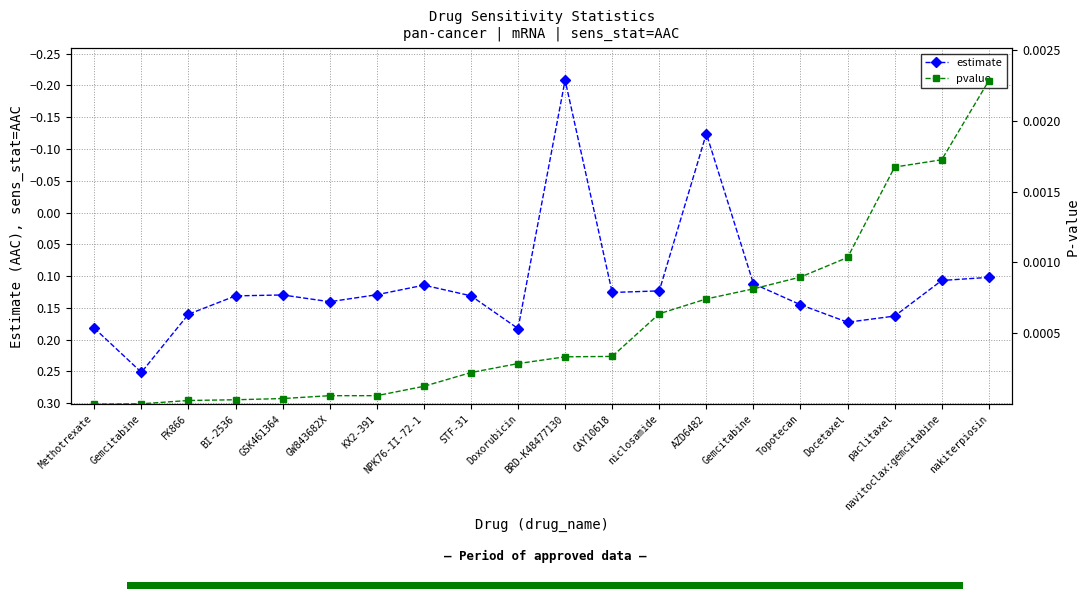

Reading left to right, what are all the values shown in this chart?

estimate: Methotrexate=0.2	Gemcitabine=0.3	FK866=0.2	BI-2536=0.1	GSK461364=0.1	GW843682X=0.1	KX2-391=0.1	NPK76-II-72-1=0.1	STF-31=0.1	Doxorubicin=0.2	BRD-K48477130=-0.2	CAY10618=0.1	niclosamide=0.1	AZD6482=-0.1	Gemcitabine=0.1	Topotecan=0.1	Docetaxel=0.2	paclitaxel=0.2	navitoclax:gemcitabine=0.1	nakiterpiosin=0.1
pvalue: Methotrexate=0.0	Gemcitabine=0.0	FK866=0.0	BI-2536=0.0	GSK461364=0.0	GW843682X=0.0	KX2-391=0.0	NPK76-II-72-1=0.0	STF-31=0.0	Doxorubicin=0.0	BRD-K48477130=0.0	CAY10618=0.0	niclosamide=0.0	AZD6482=0.0	Gemcitabine=0.0	Topotecan=0.0	Docetaxel=0.0	paclitaxel=0.0	navitoclax:gemcitabine=0.0	nakiterpiosin=0.0